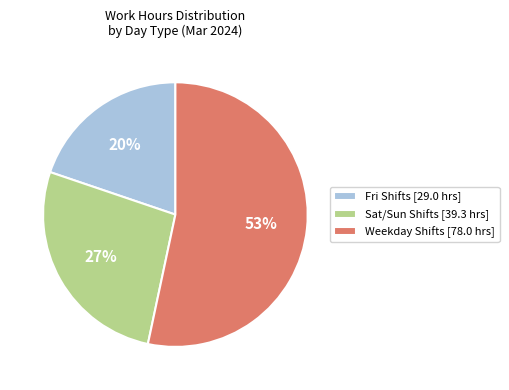

Does Sat/Sun Shifts [39.3 hrs] represent more than half of the total?

No